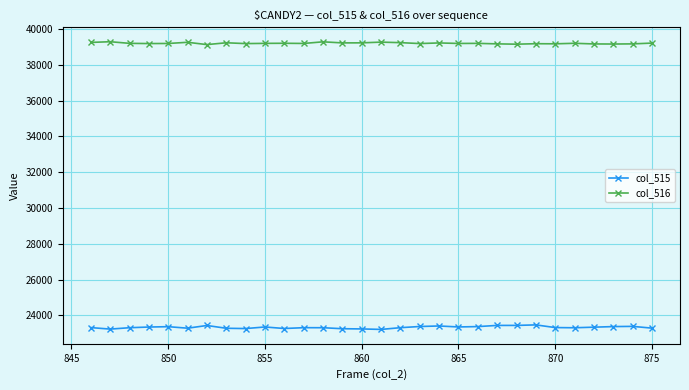

What are all the series names shown in the legend?

col_515, col_516